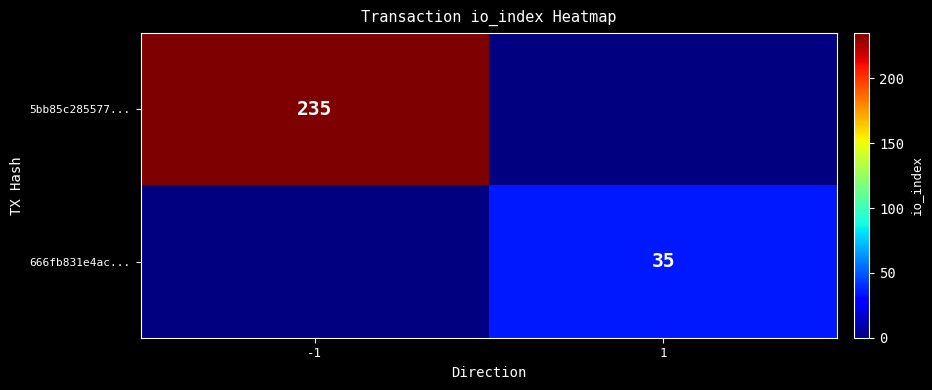

The 666fb831e4ac... series shows 17 at 1. True or false?

False